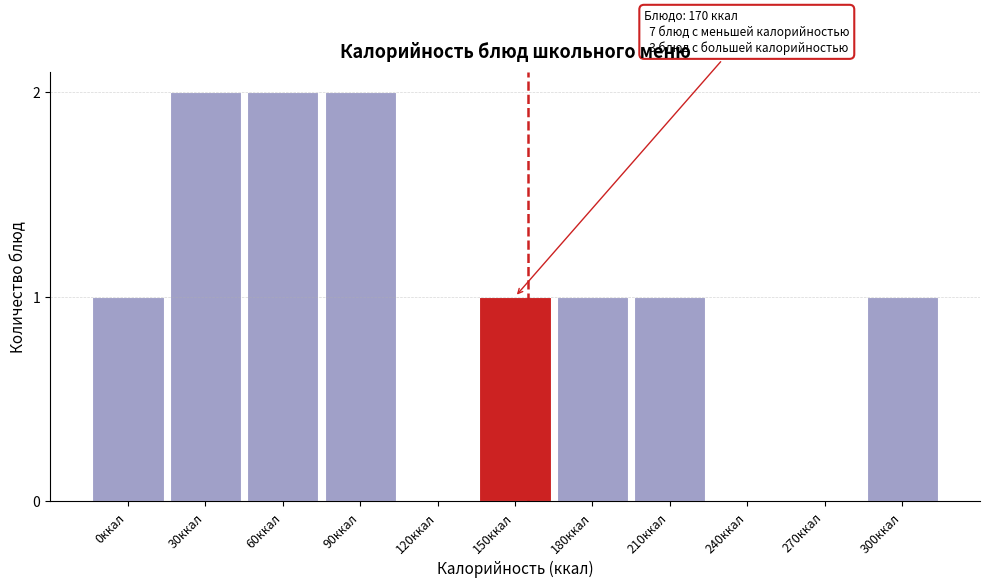

Reading left to right, list all the values displayed in this chart.

0ккал=1	30ккал=2	60ккал=2	90ккал=2	120ккал=0	150ккал=1	180ккал=1	210ккал=1	240ккал=0	270ккал=0	300ккал=1